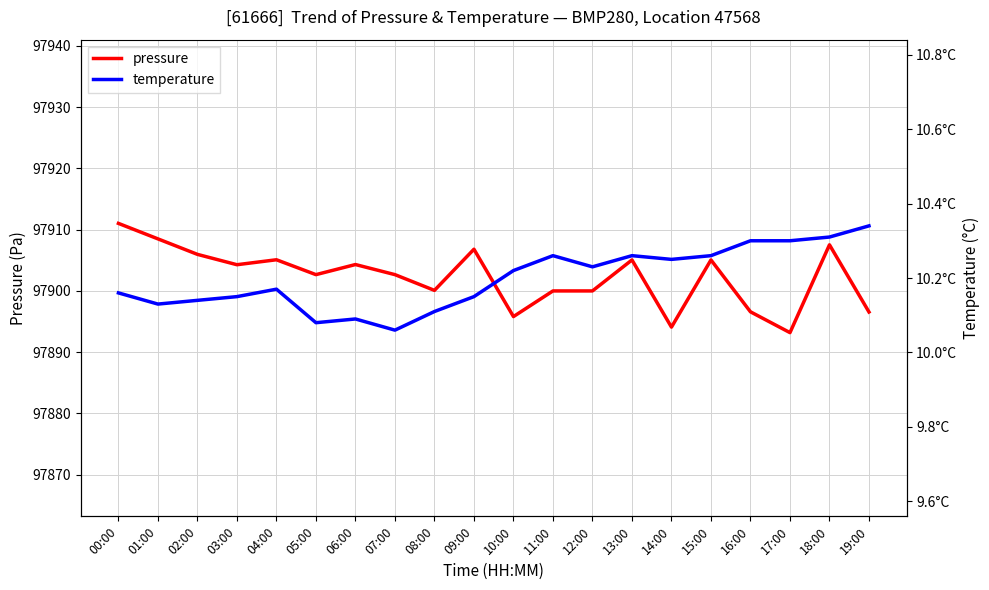

What is the maximum value shown in the chart?

97911.0